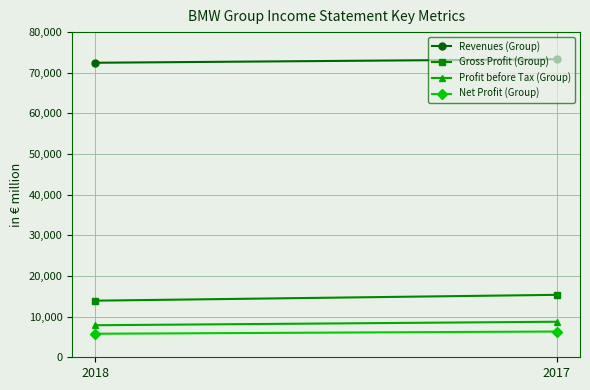

What is the sum of all Profit before Tax (Group) values?

16624